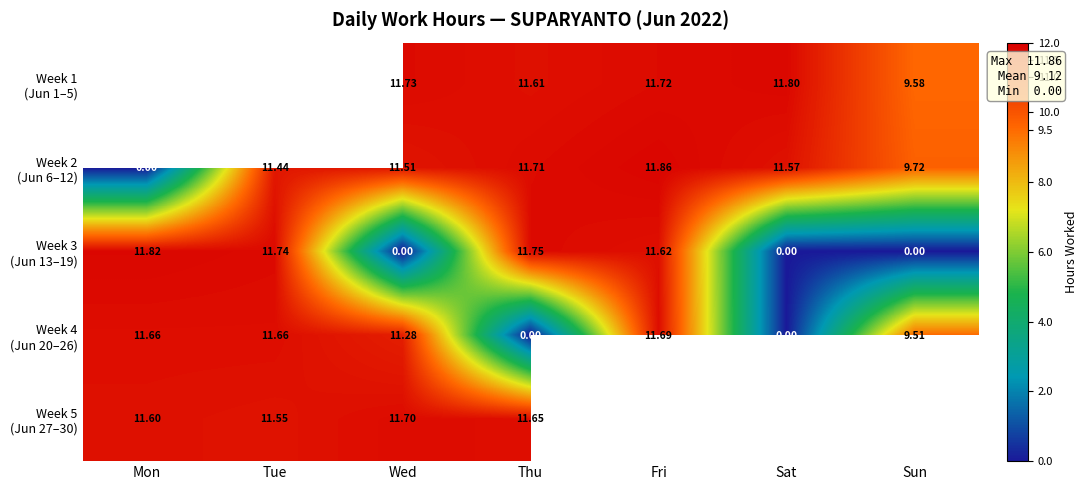

The Week 2 (Jun 6–12) series shows 5.5 at Wed. True or false?

False